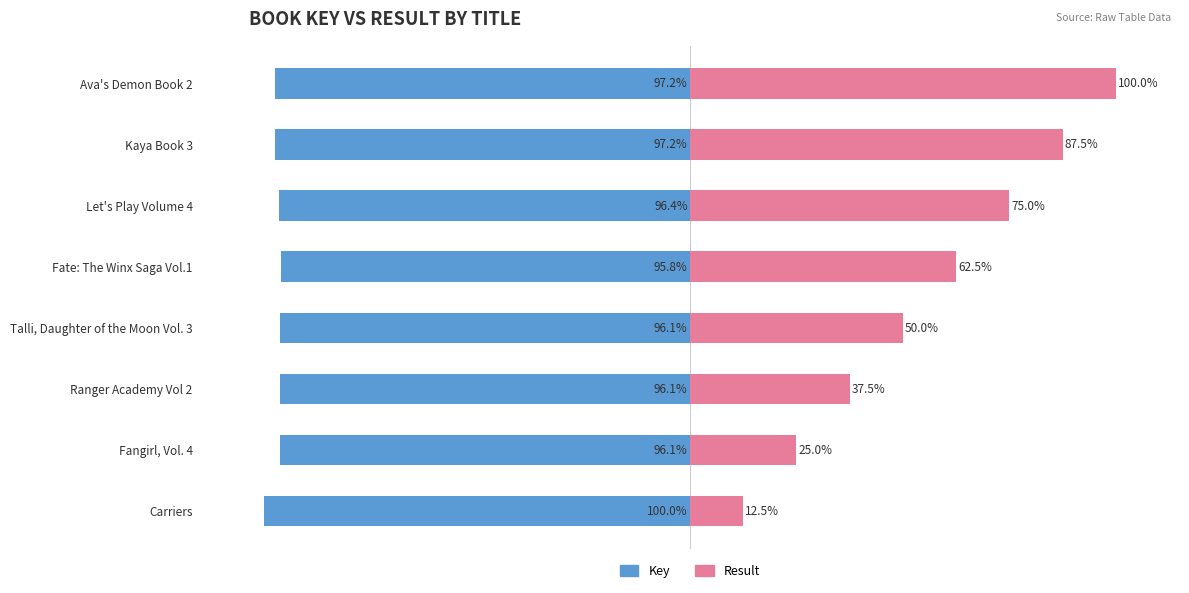

Which series has the widest spread of values?

Result